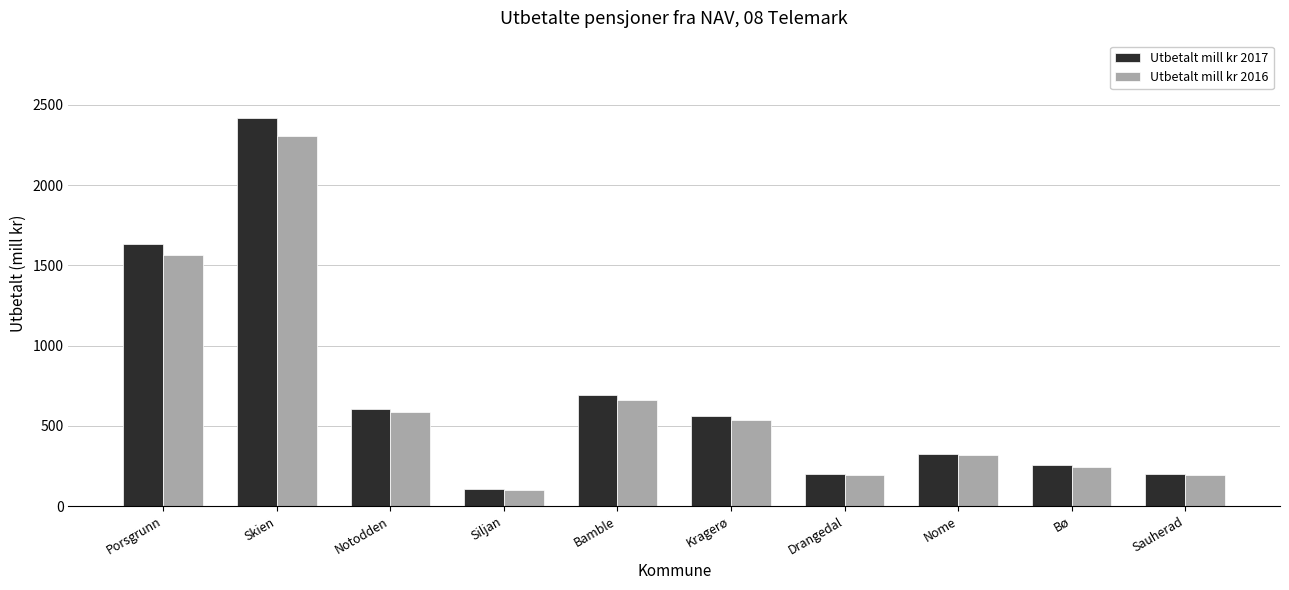

What is the difference between the maximum and minimum values in the Utbetalt mill kr 2016 series?

2207.2